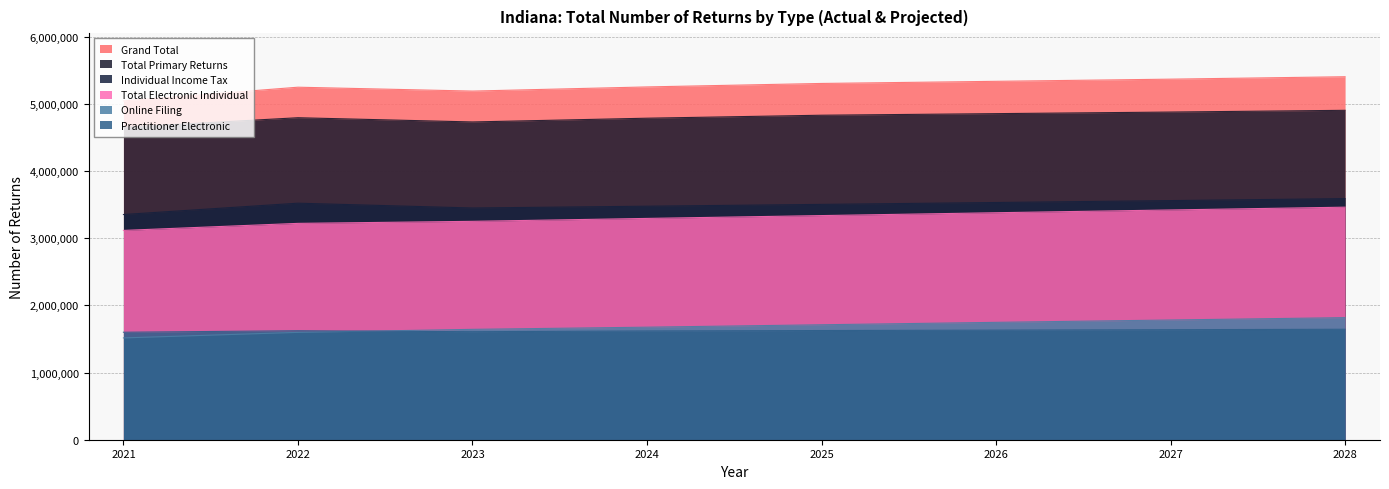

What is the spread (max minus min) of values at 2023?

3581600